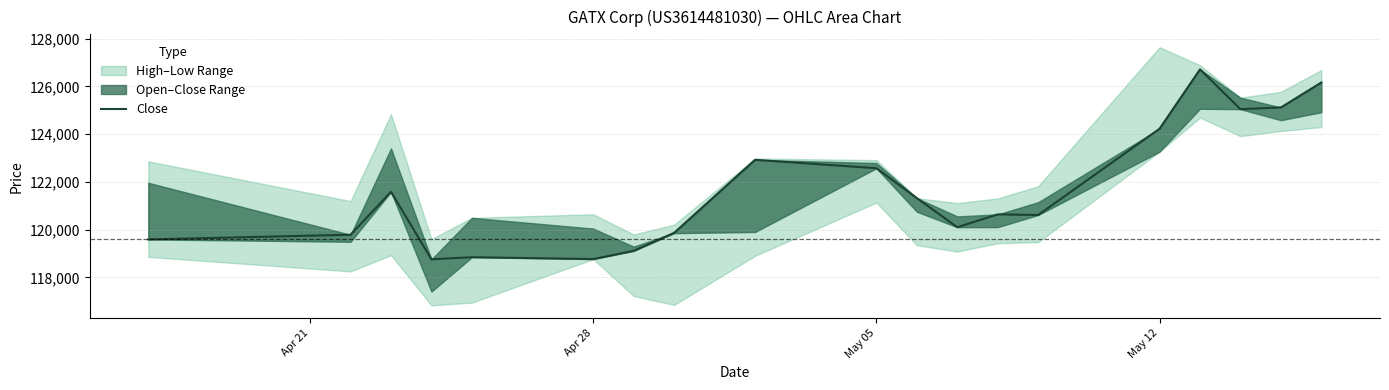

Is this an area chart (filled region under the line)?

No